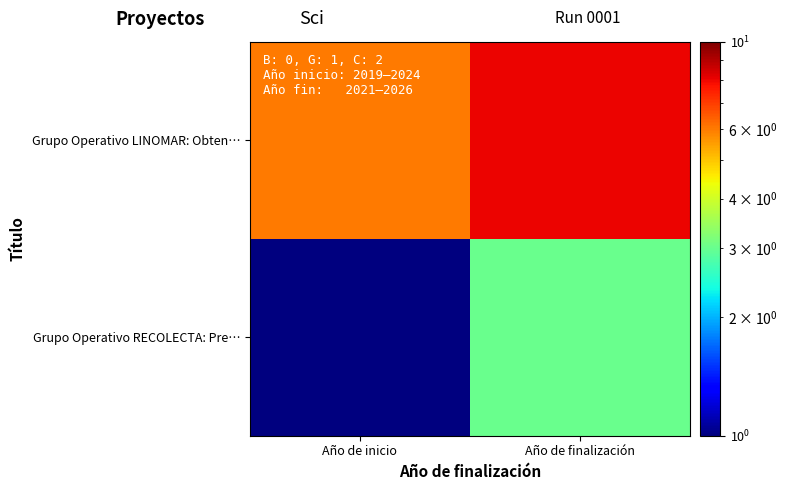

Which series has the largest total across all categories?

Grupo Operativo LINOMAR: Obten…